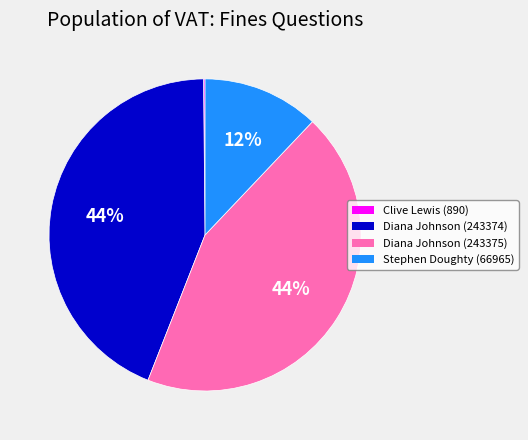

True or false: Diana Johnson (243374) accounts for 49% of the total.

False